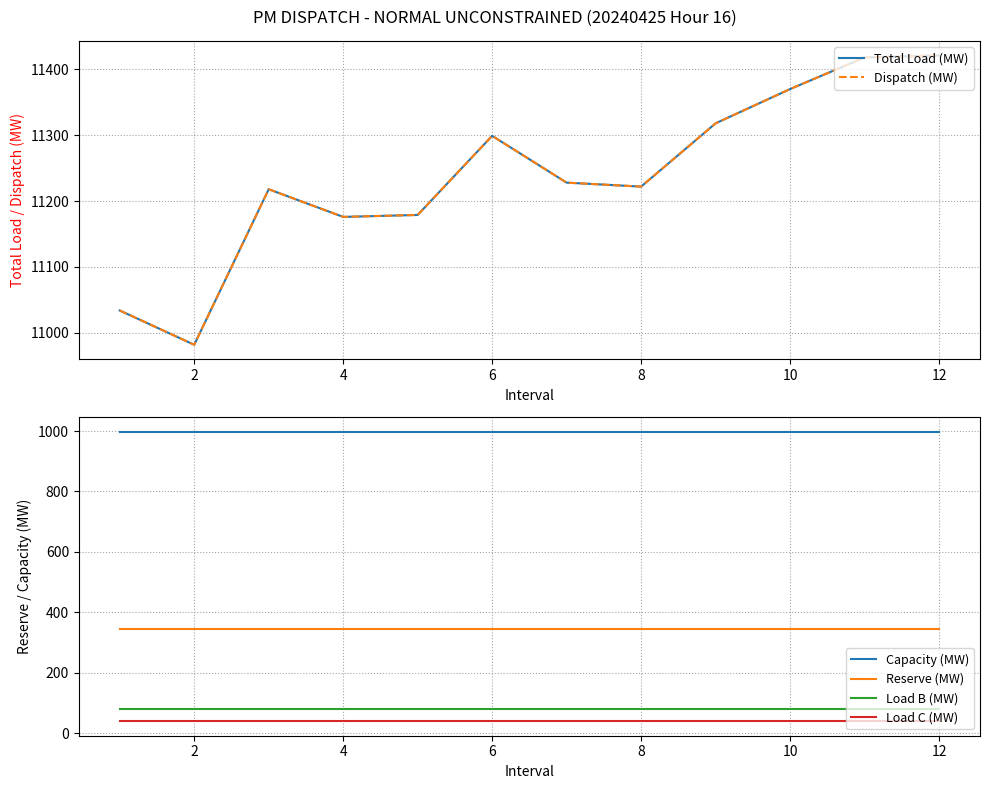

The value of Capacity (MW) at 2 is 996.9. True or false?

True